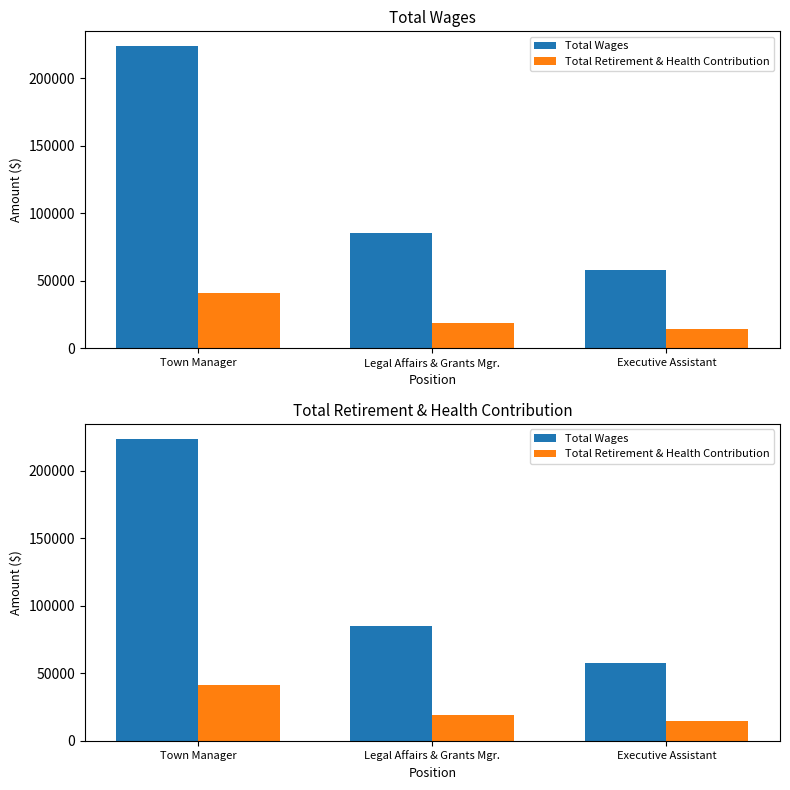

What is the label of the 3rd bar from the left?

Executive Assistant